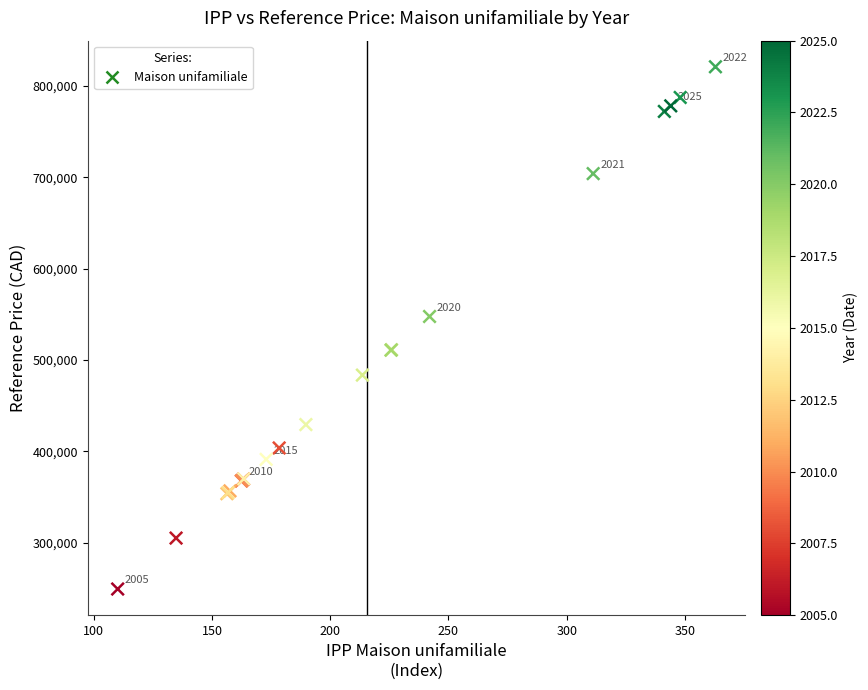

What Y value in the scatter plot is closest to 535200?

547700